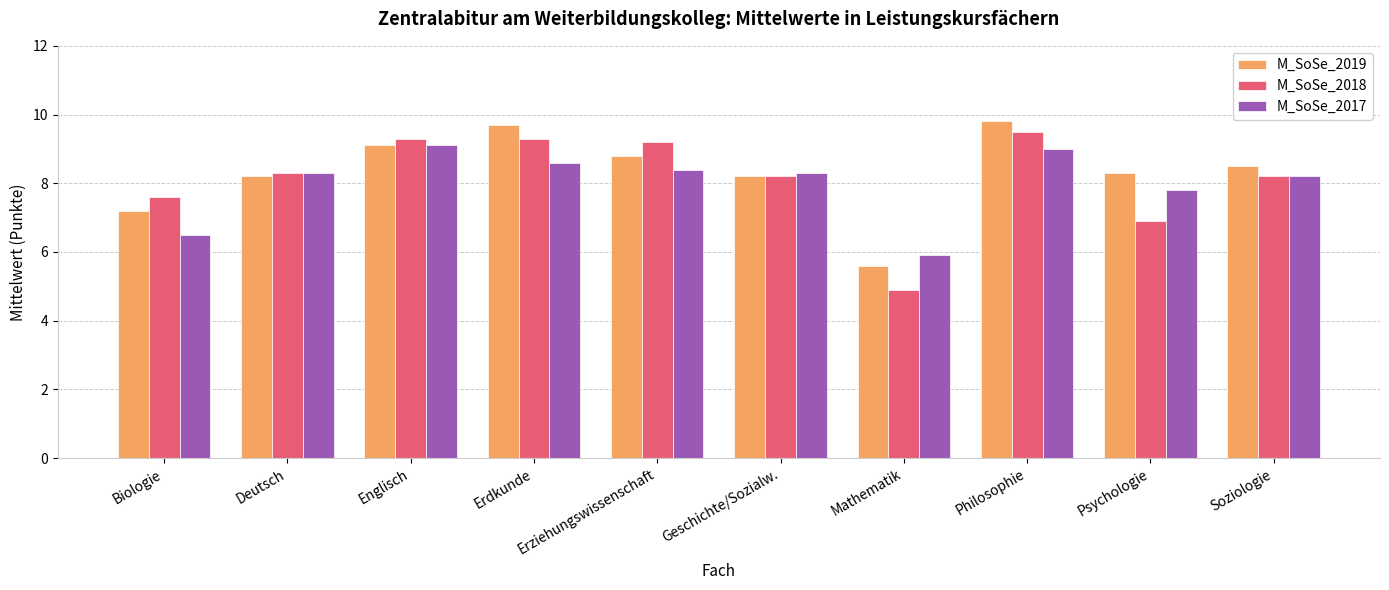

Are the bars horizontal?

No